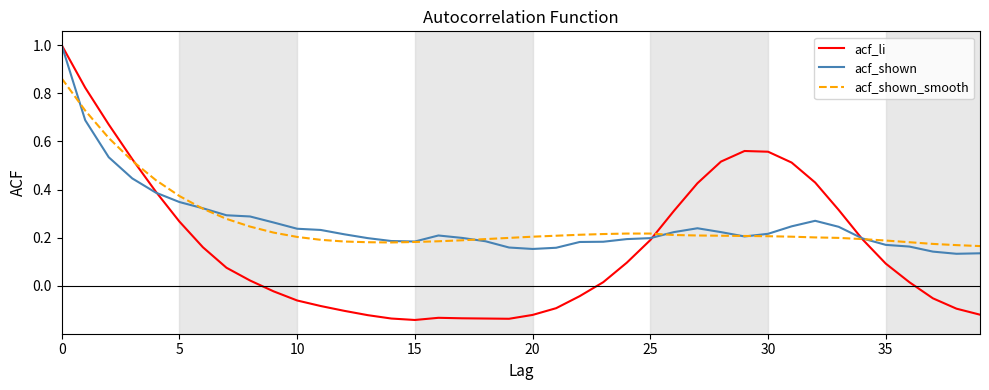

Which series has the widest spread of values?

acf_li